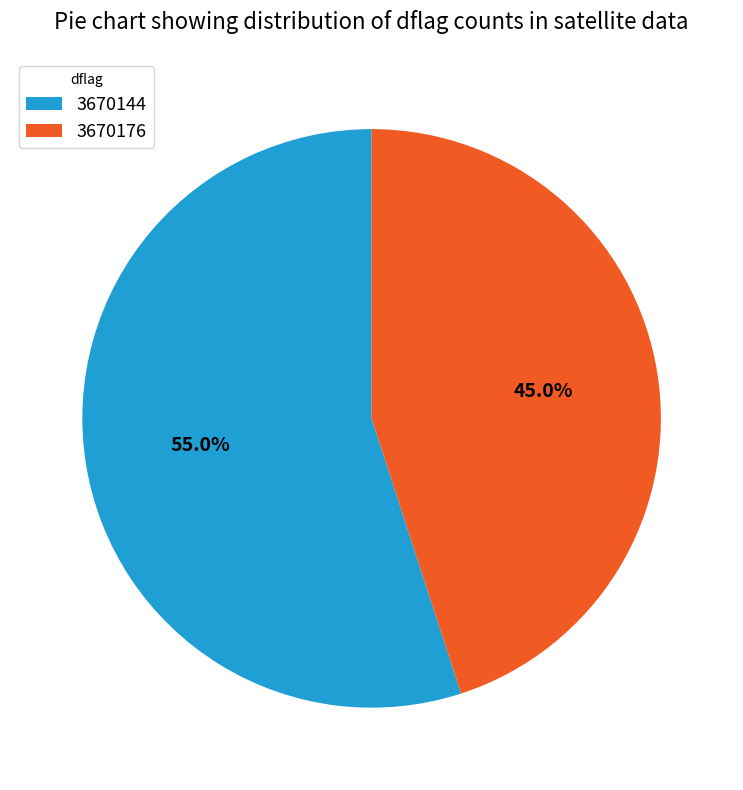

How many segments does this pie chart have?

2